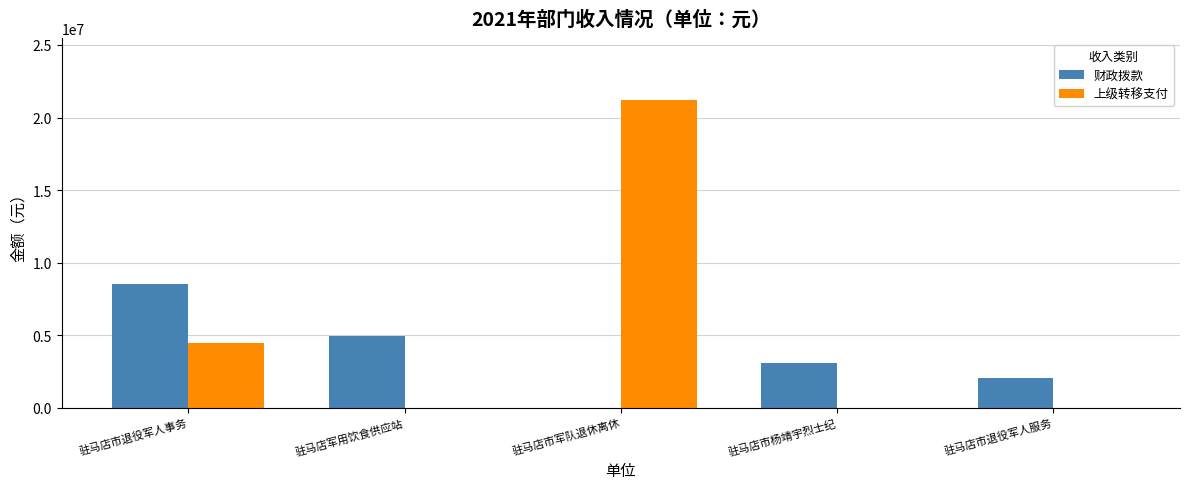

What is the average value of the 上级转移支付 series?

5136400